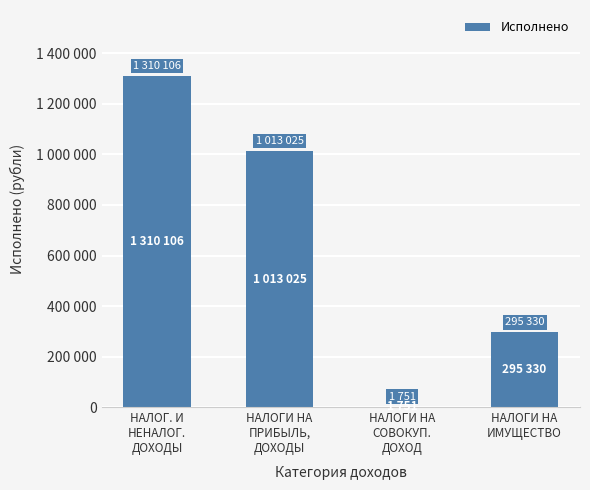

What is the approximate value at НАЛОГИ НА
ИМУЩЕСТВО?

295329.8